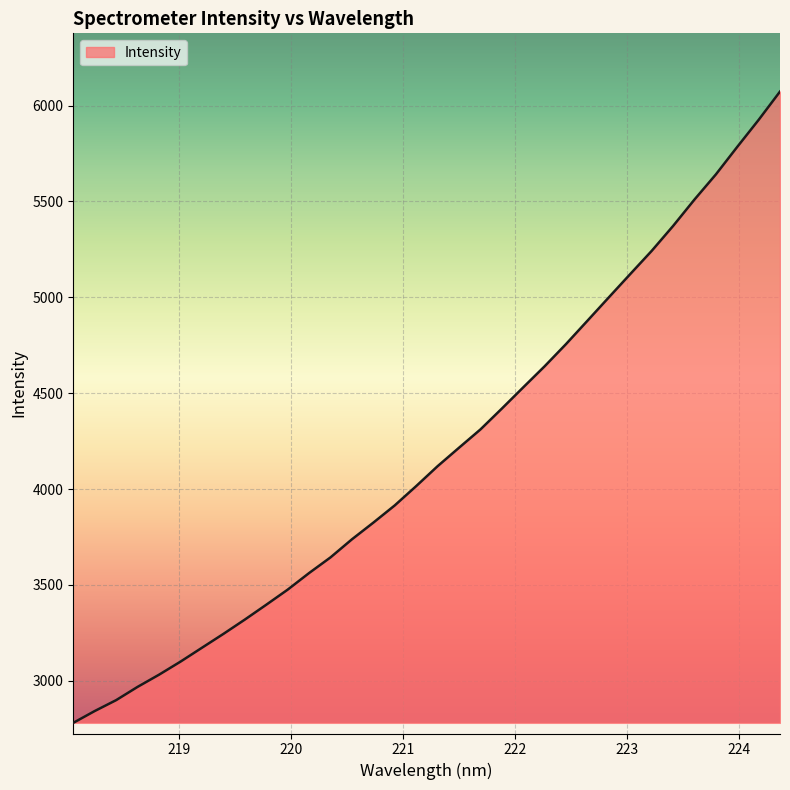

What is the difference between the maximum and minimum values?

3292.3